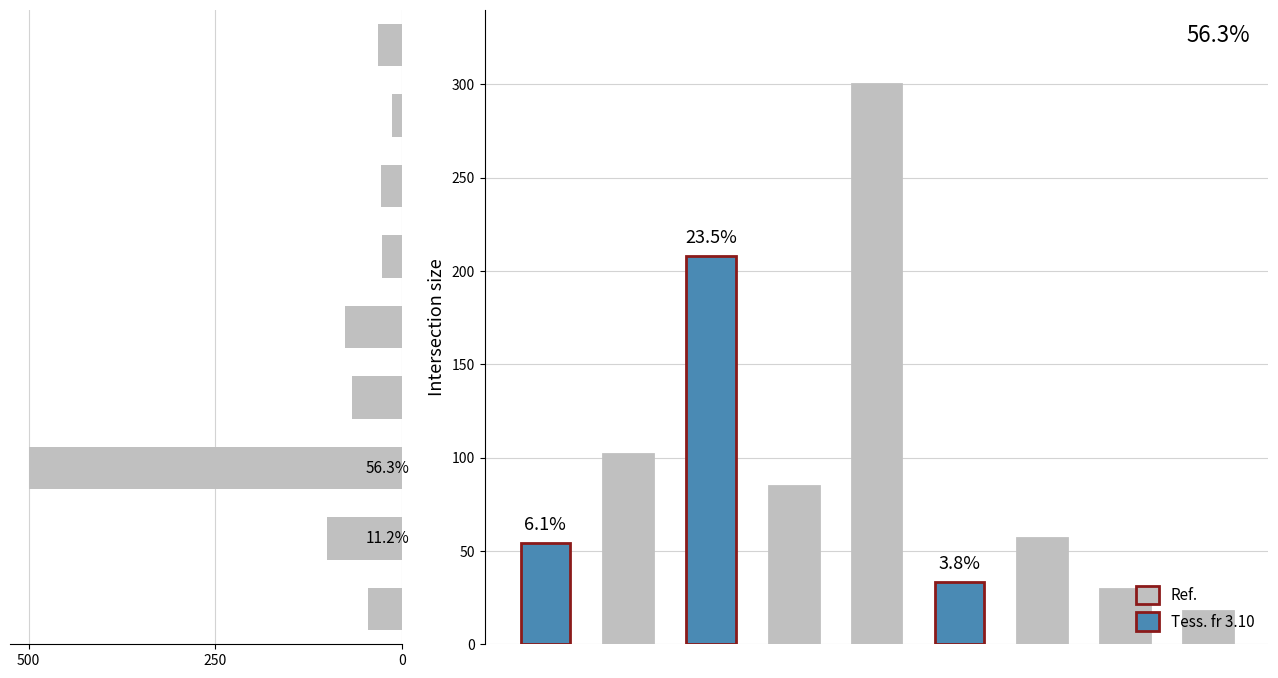

What is the sum of all Quantity1-Year (normalized) values?

887.8